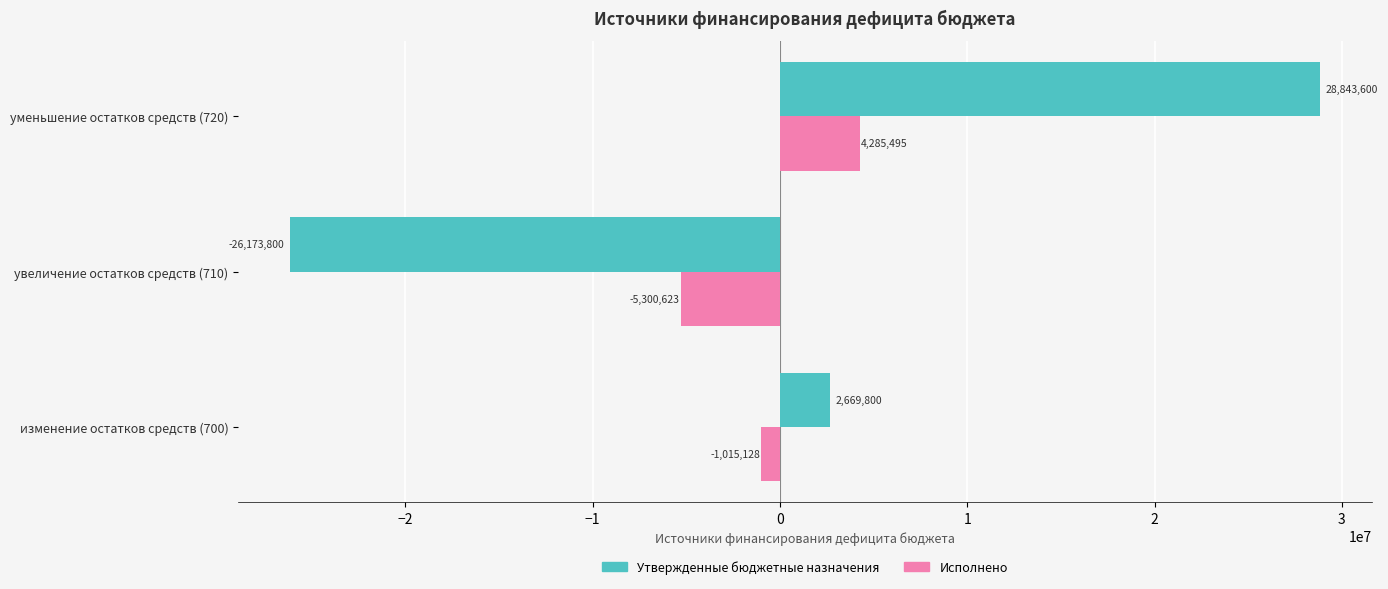

The Утвержденные бюджетные назначения series shows 18518674.1 at уменьшение остатков средств (720). True or false?

False